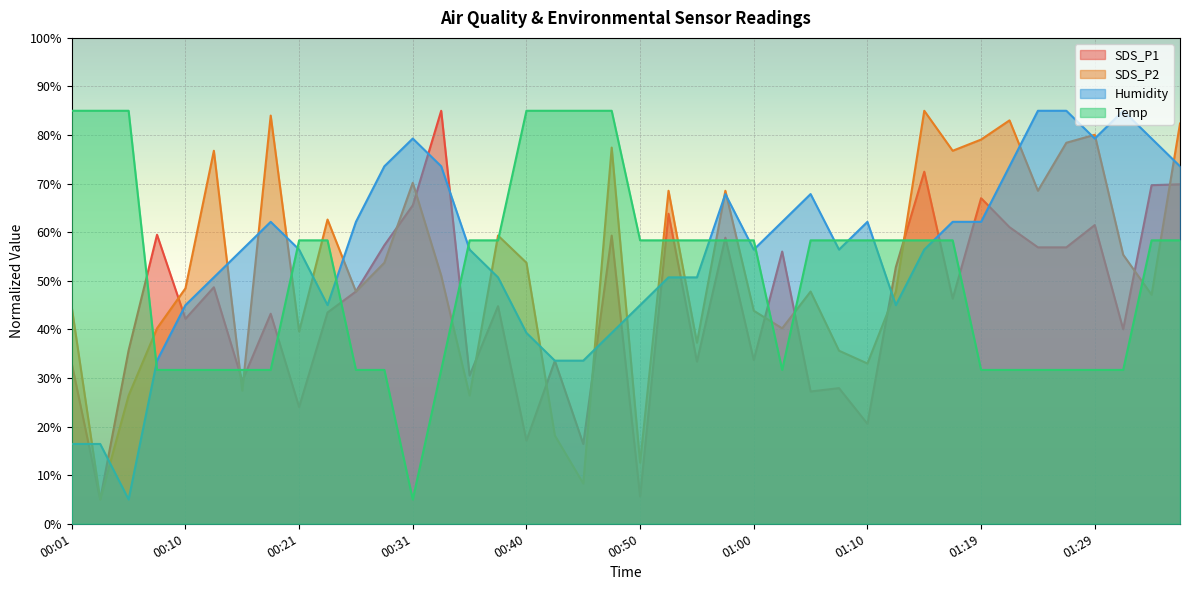

At which label does Temp reach its peak?

00:01